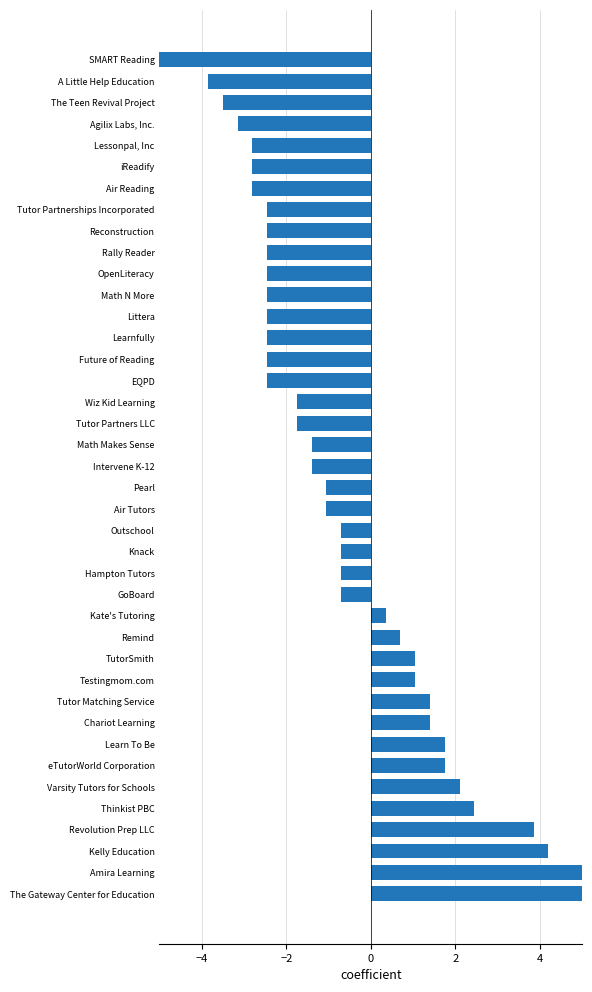

Reading right to left, extract all data points from this chart.

-5.2	-3.9	-3.5	-3.1	-2.8	-2.8	-2.8	-2.5	-2.5	-2.5	-2.5	-2.5	-2.5	-2.5	-2.5	-2.5	-1.8	-1.8	-1.4	-1.4	-1.1	-1.1	-0.7	-0.7	-0.7	-0.7	0.3	0.7	1.1	1.1	1.4	1.4	1.8	1.8	2.1	2.5	3.9	4.2	5.2	8.1